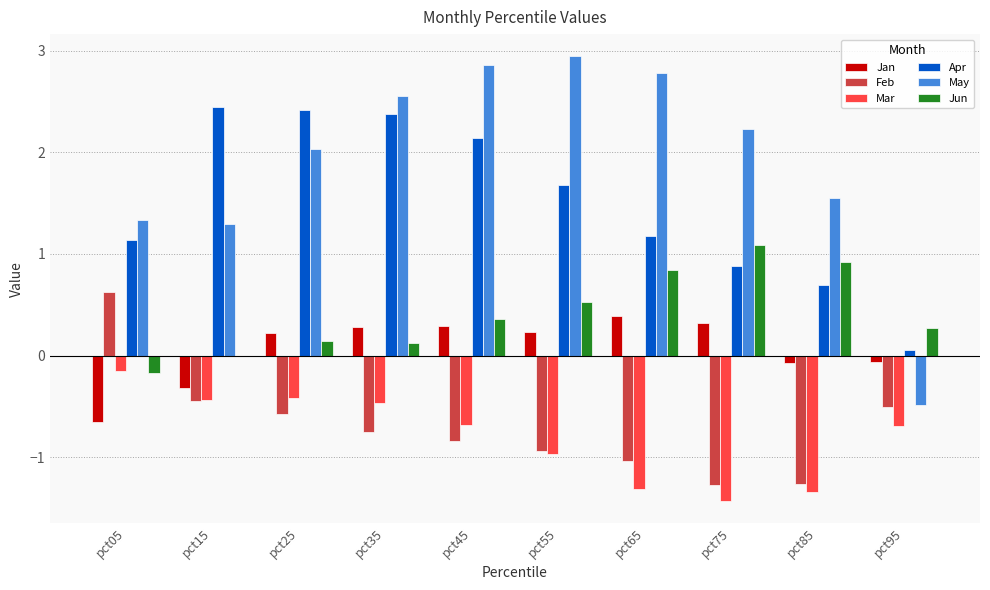

Which series has the largest total across all categories?

May